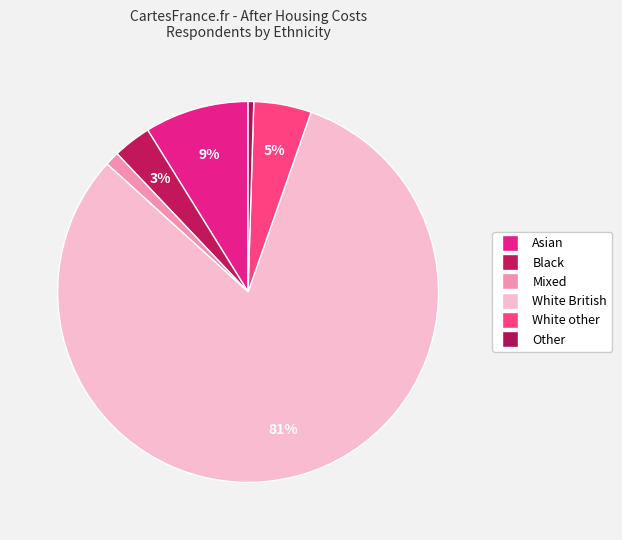

How many slices are in this pie chart?

6